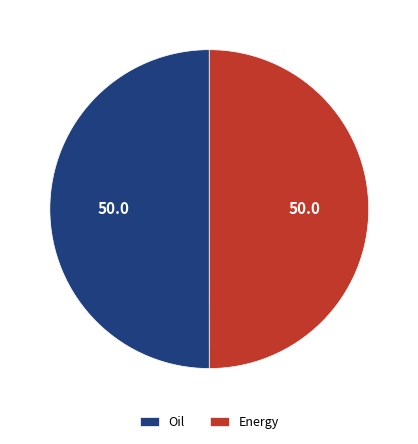

The Oil slice represents 39% of the pie. True or false?

False